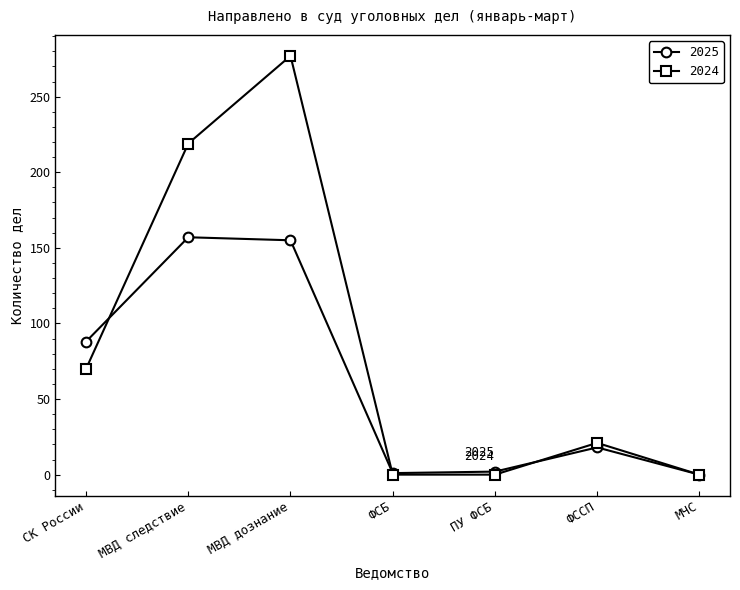

Which series has the largest total across all categories?

2024